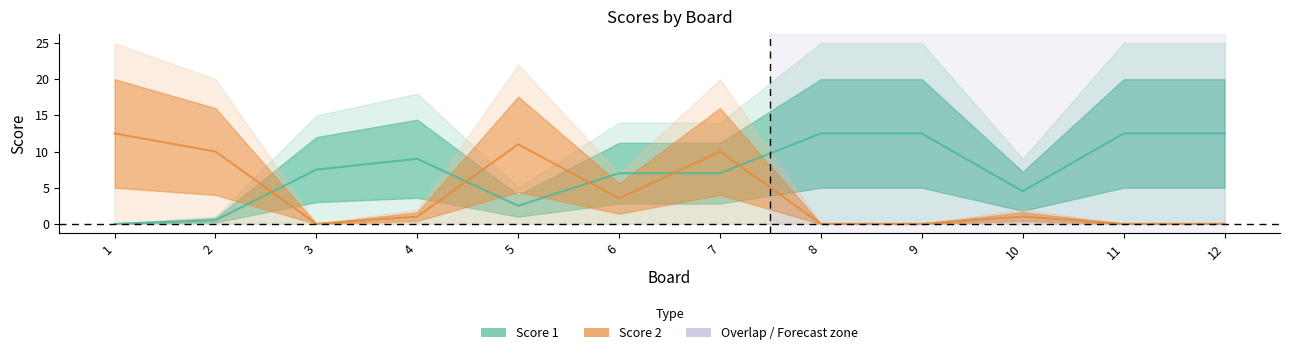

Where is Score 2 nearest to the value 6?

6